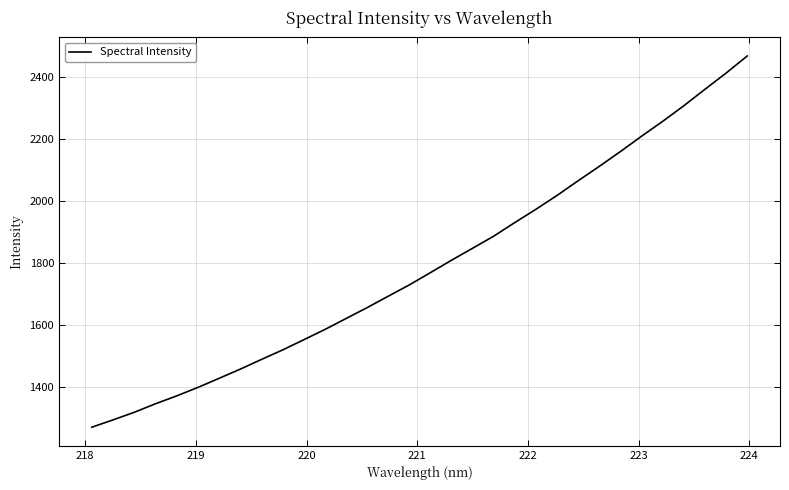

What is the minimum value shown in the chart?

1272.0